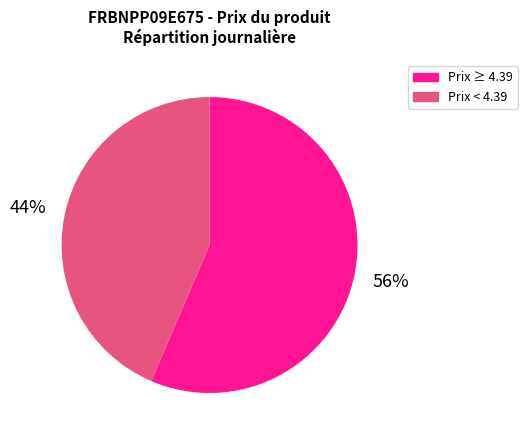

To the nearest percent, what portion does Prix ≥ 4.39 represent?

56%